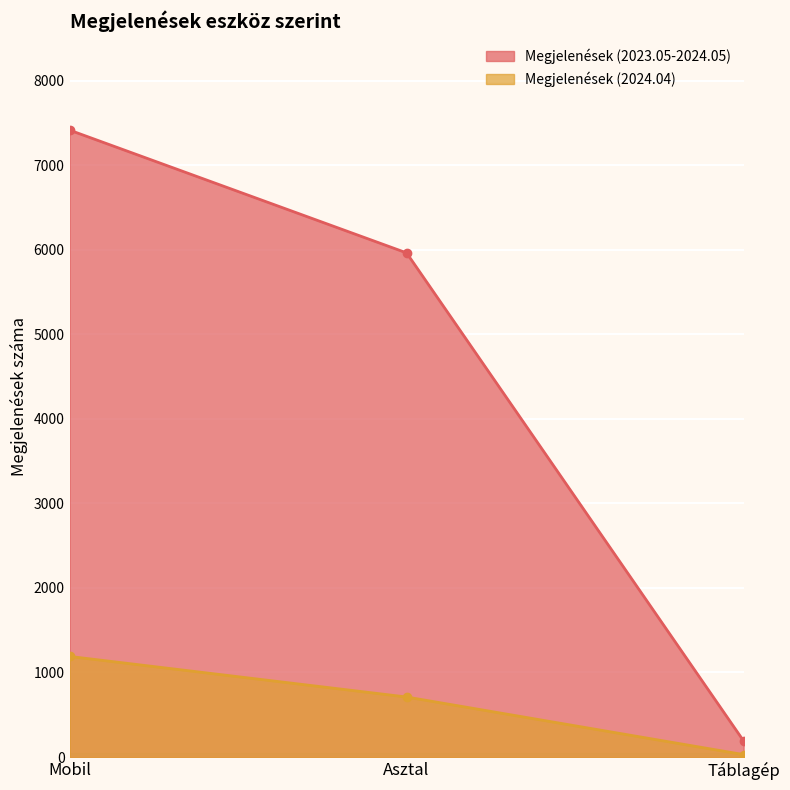

What is the label of the 3rd point from the right?

Mobil